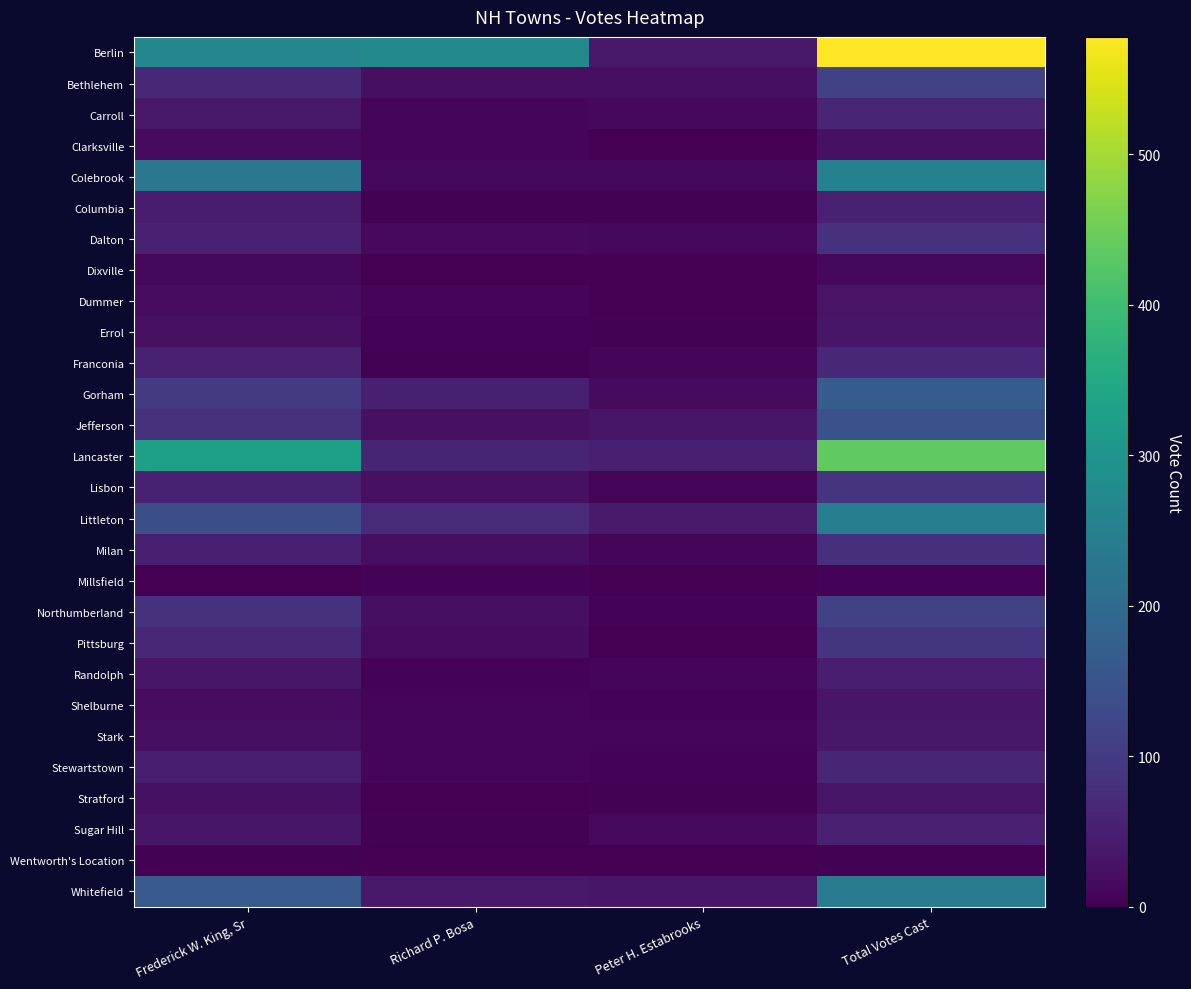

What is the spread (max minus min) of values at Total Votes Cast?

574